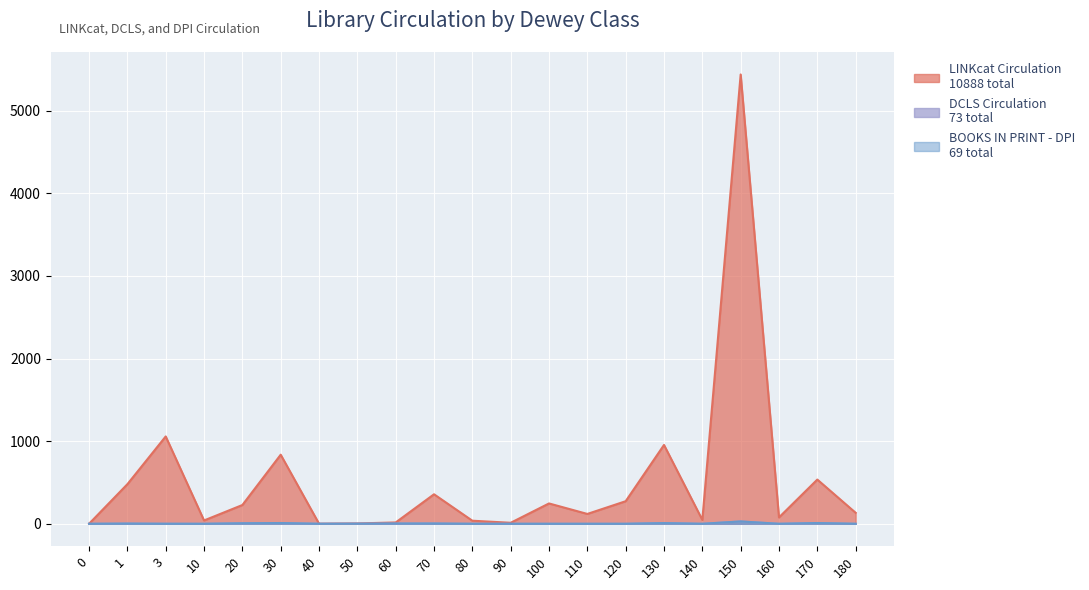

Rank the series by their maximum value, from lowest to highest.

DCLS Circulation, BOOKS IN PRINT - DPI Circulation, LINKcat Circulation